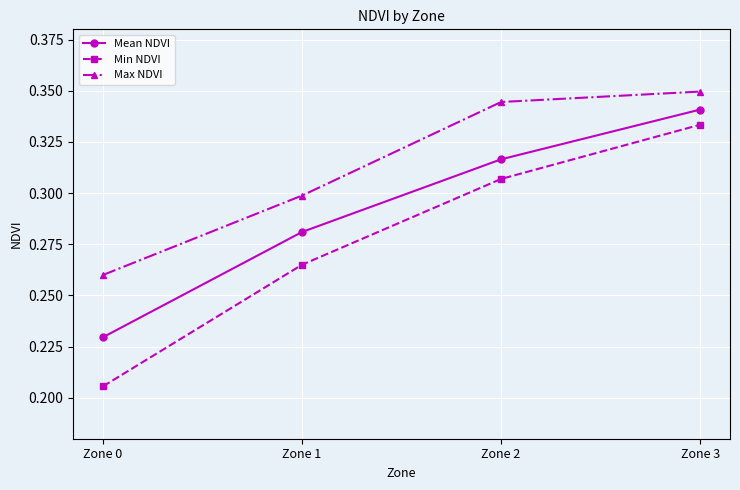

At which label is Mean NDVI closest to 0?

Zone 0